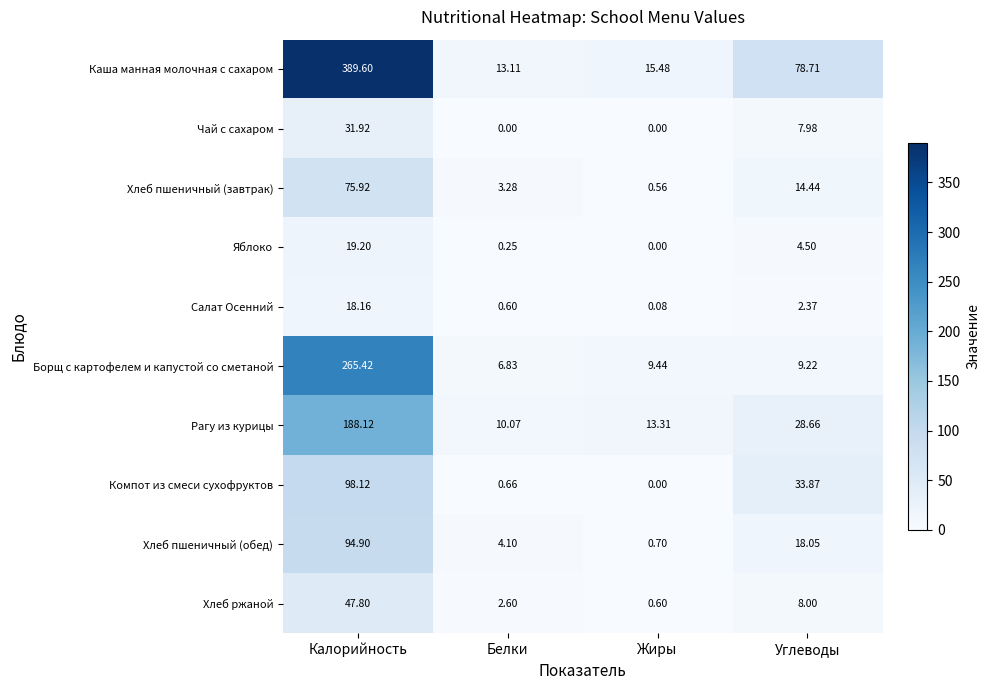

Is the value of Яблоко at Углеводы greater than the value of Хлеб ржаной at Калорийность?

No